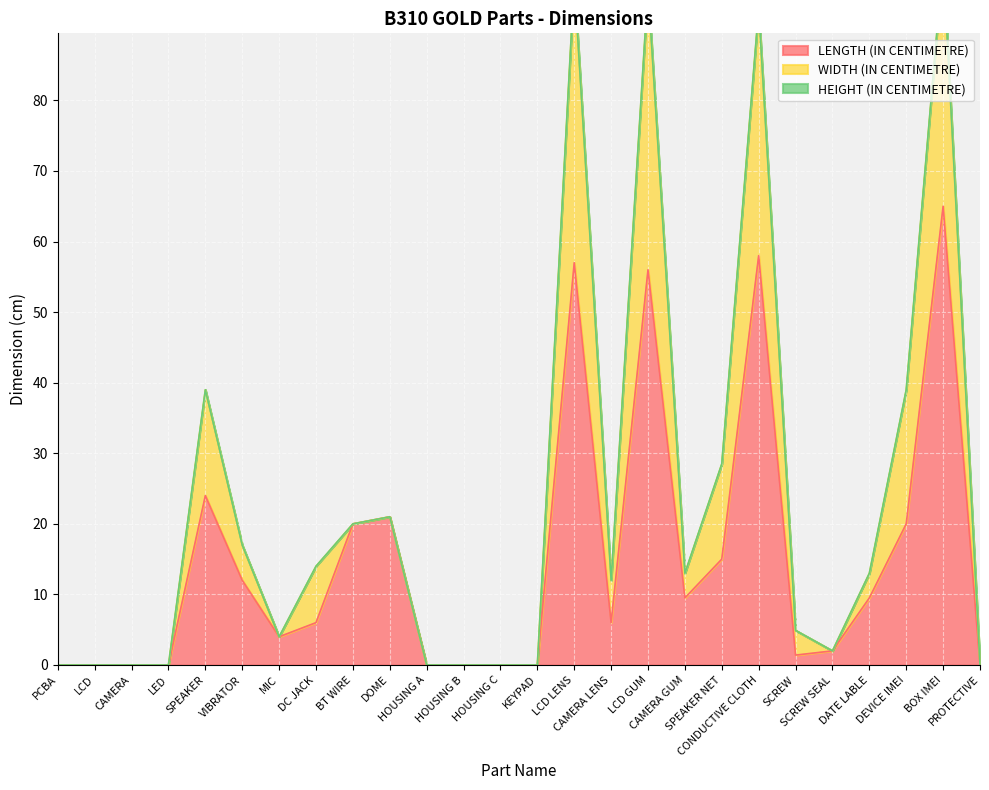

How many positive values does the LENGTH (IN CENTIMETRE) series have?

17